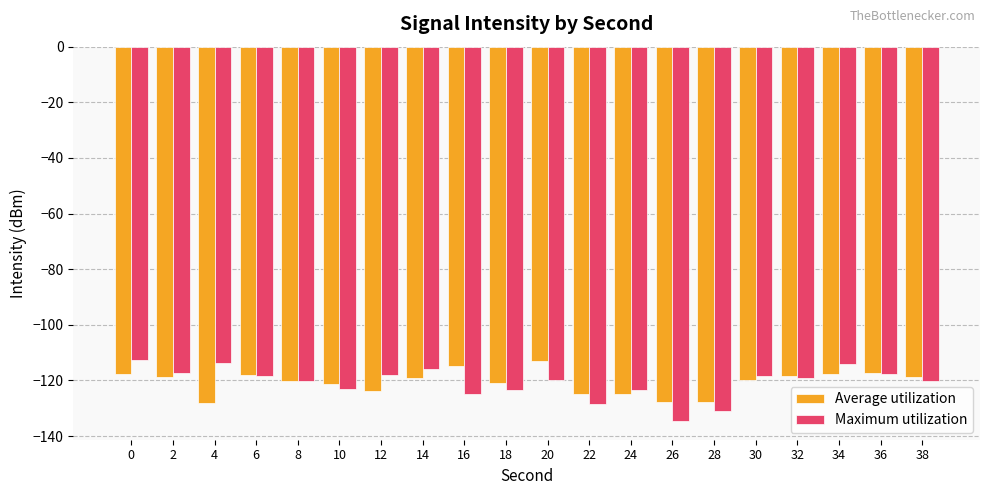

Is it true that Maximum utilization equals -217.6 at 10?

False